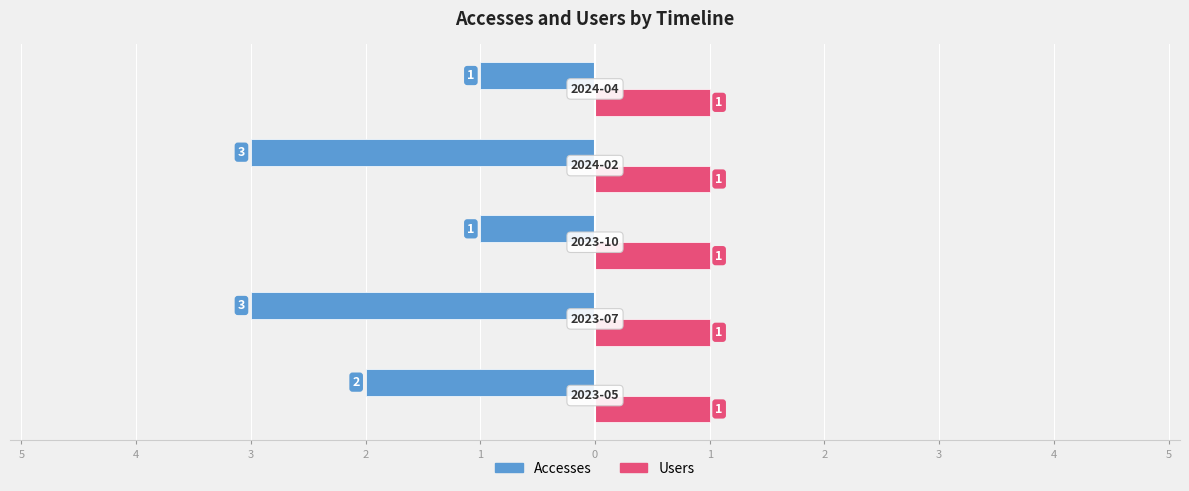

How many values in the Accesses series are below -2?

2